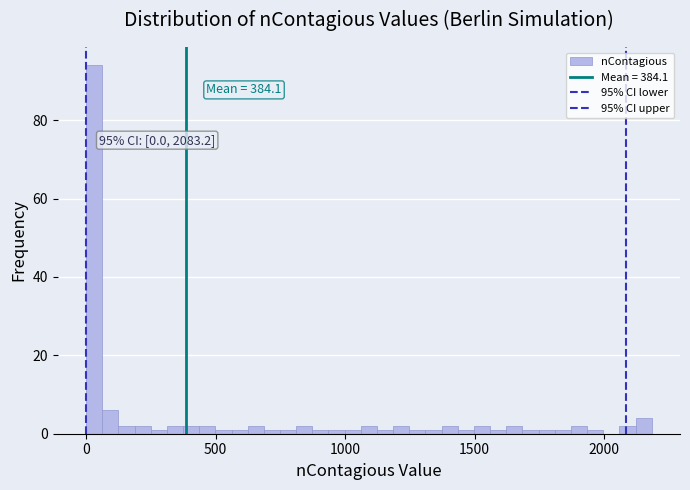

Around what value on the x-axis is the tallest bar? Give the approximate position of its centre, as read against the axis.

50